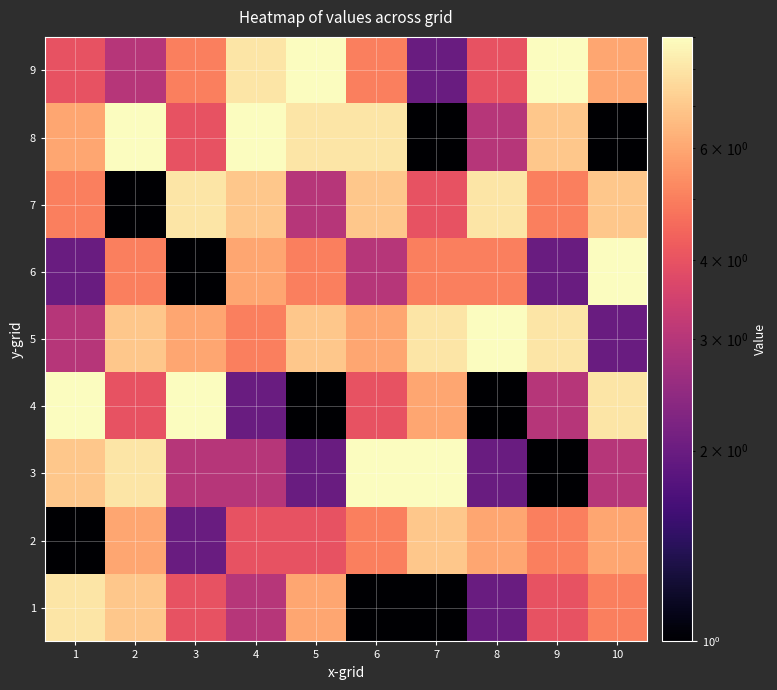

Reading left to right, what are all the values shown in this chart?

1: 1=8	2=7	3=4	4=3	5=6	6=1	7=1	8=2	9=4	10=5
2: 1=1	2=6	3=2	4=4	5=4	6=5	7=7	8=6	9=5	10=6
3: 1=7	2=8	3=3	4=3	5=2	6=9	7=9	8=2	9=1	10=3
4: 1=9	2=4	3=9	4=2	5=1	6=4	7=6	8=1	9=3	10=8
5: 1=3	2=7	3=6	4=5	5=7	6=6	7=8	8=9	9=8	10=2
6: 1=2	2=5	3=1	4=6	5=5	6=3	7=5	8=5	9=2	10=9
7: 1=5	2=1	3=8	4=7	5=3	6=7	7=4	8=8	9=5	10=7
8: 1=6	2=9	3=4	4=9	5=8	6=8	7=1	8=3	9=7	10=1
9: 1=4	2=3	3=5	4=8	5=9	6=5	7=2	8=4	9=9	10=6